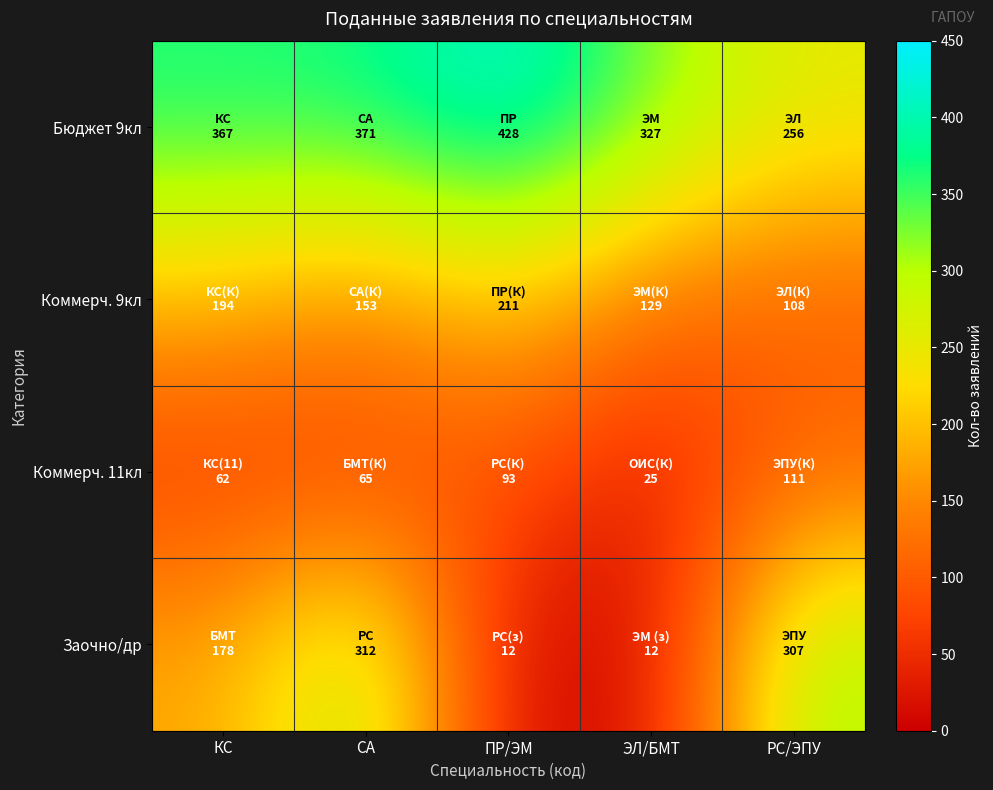

What is the smallest value displayed?

12